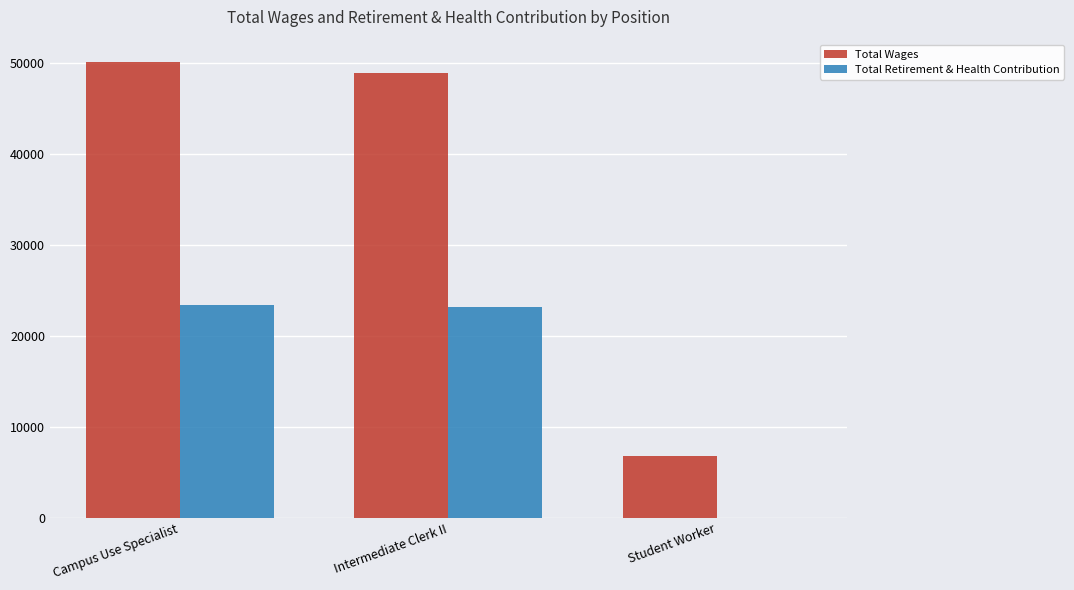

Where is Total Retirement & Health Contribution nearest to the value 11710?

Intermediate Clerk II